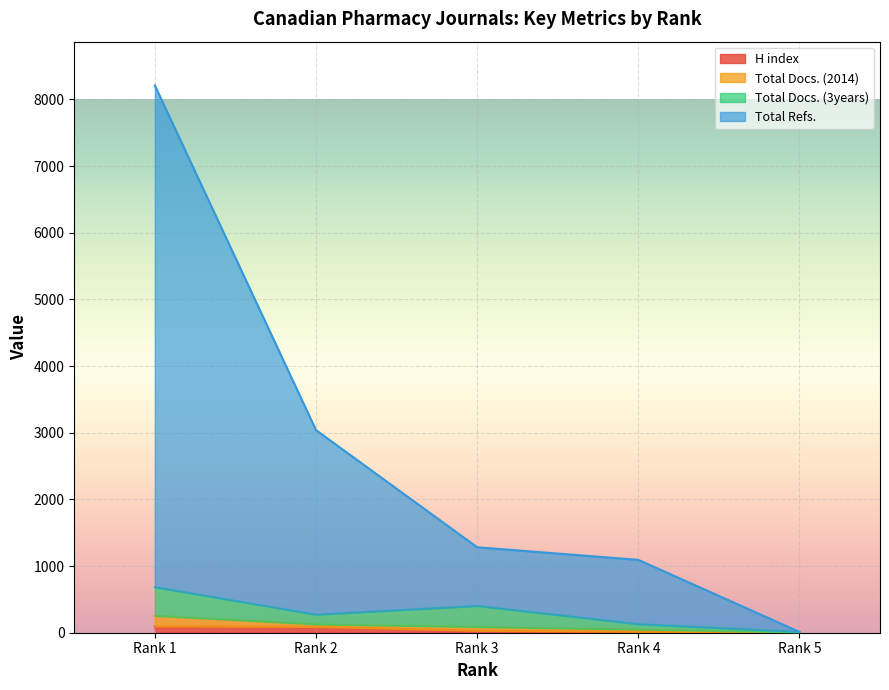

At which category does the chart reach its peak across all series?

Rank 1